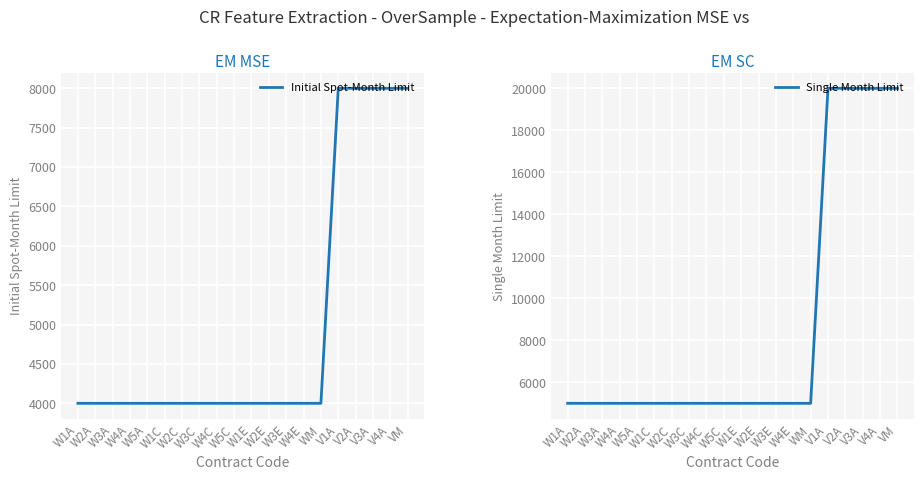

How many Single Month Limit values are between 5000 and 20000?

20